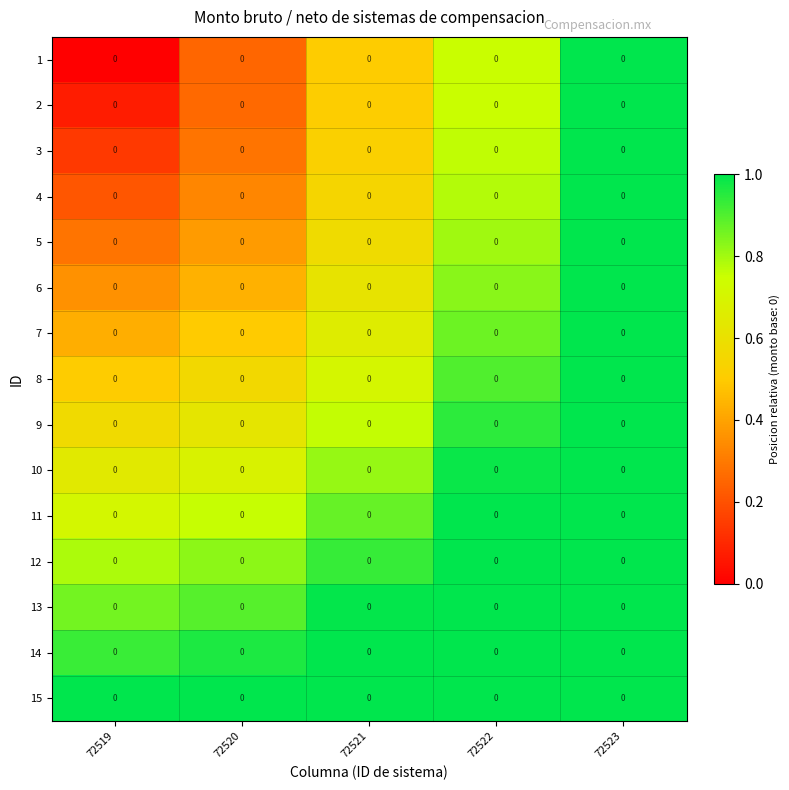

At which category is the sum across all series the highest?

72523